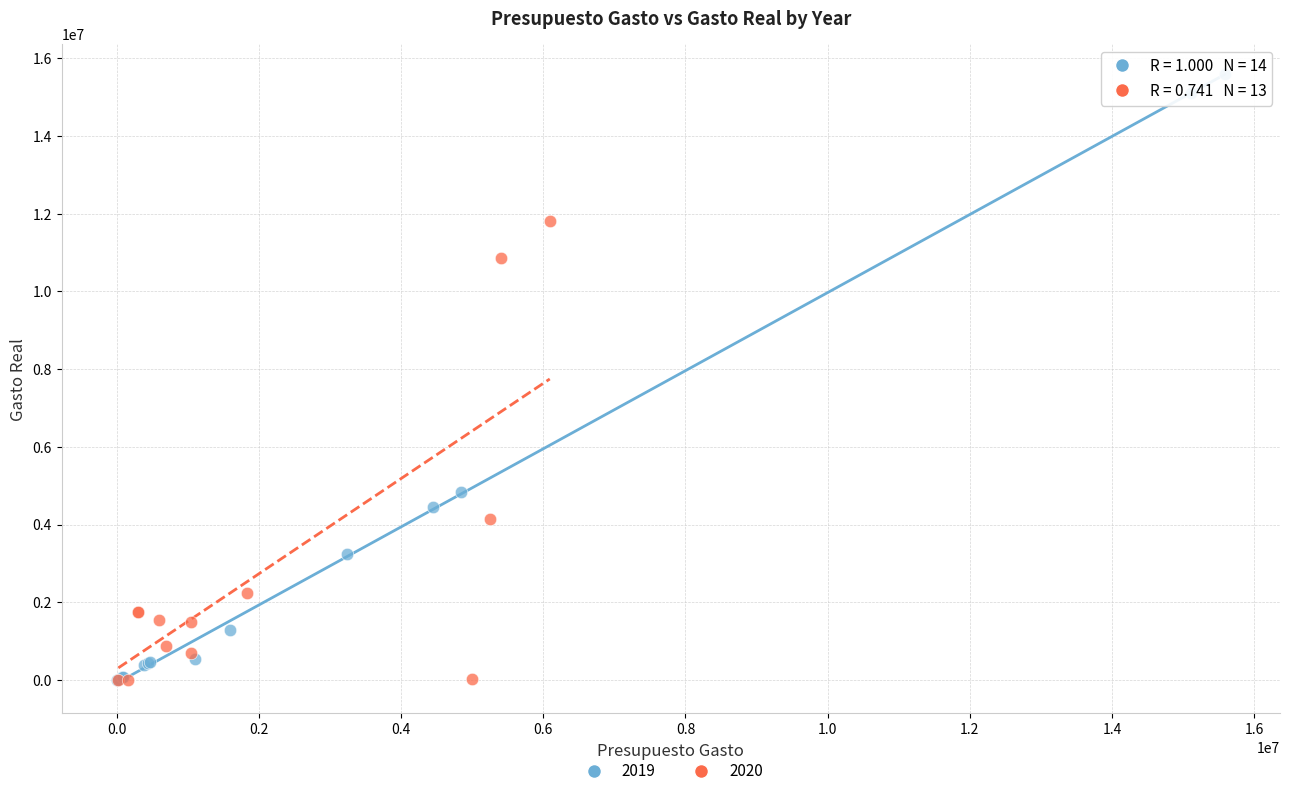

Which series contains the highest Y value?

2019